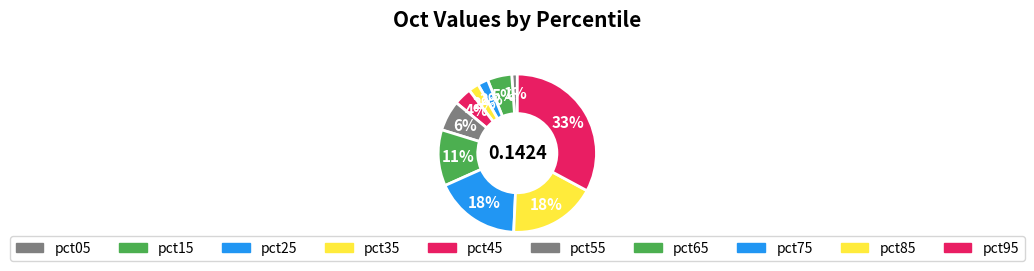

To the nearest percent, what portion does pct75 represent?

18%